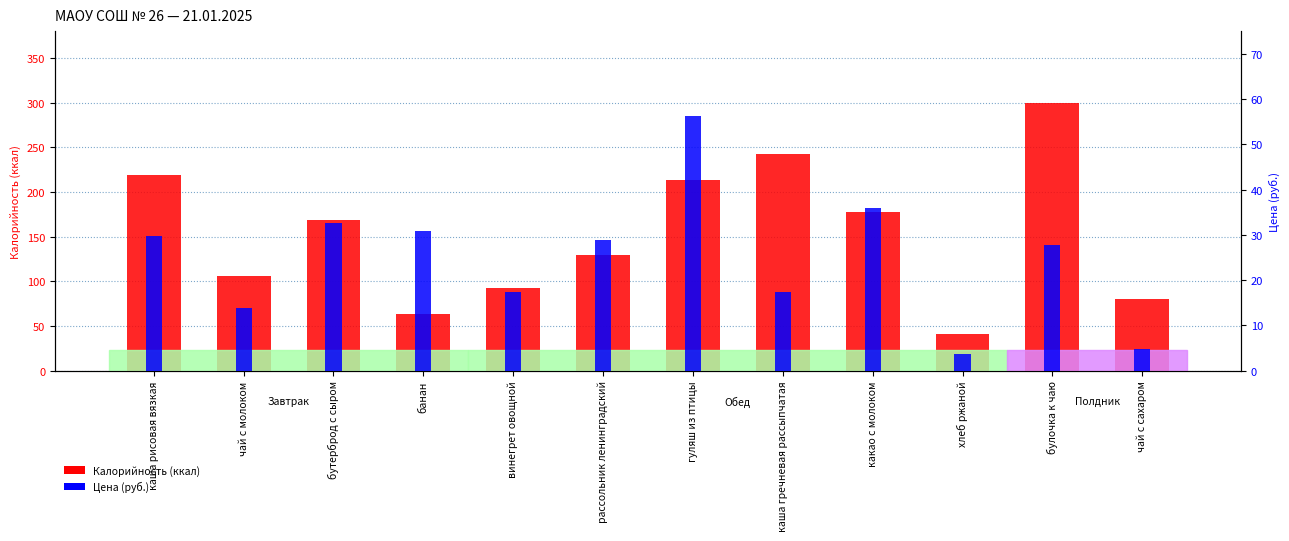

The value of Цена (руб.) at рассольник ленинградский is 28.9. True or false?

True